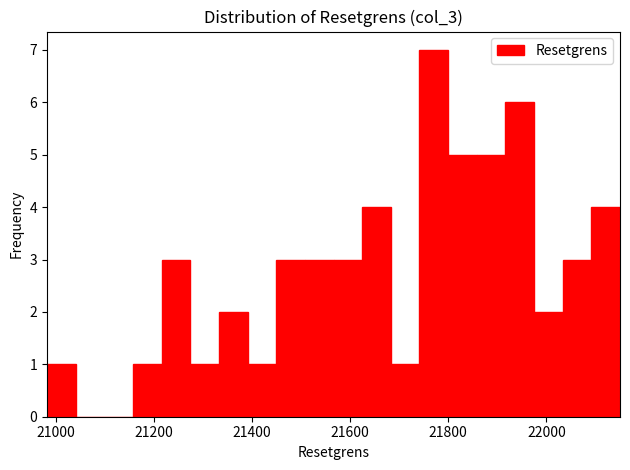

Read against the x-axis, roughly where is the centre of the tallest bar?

21780